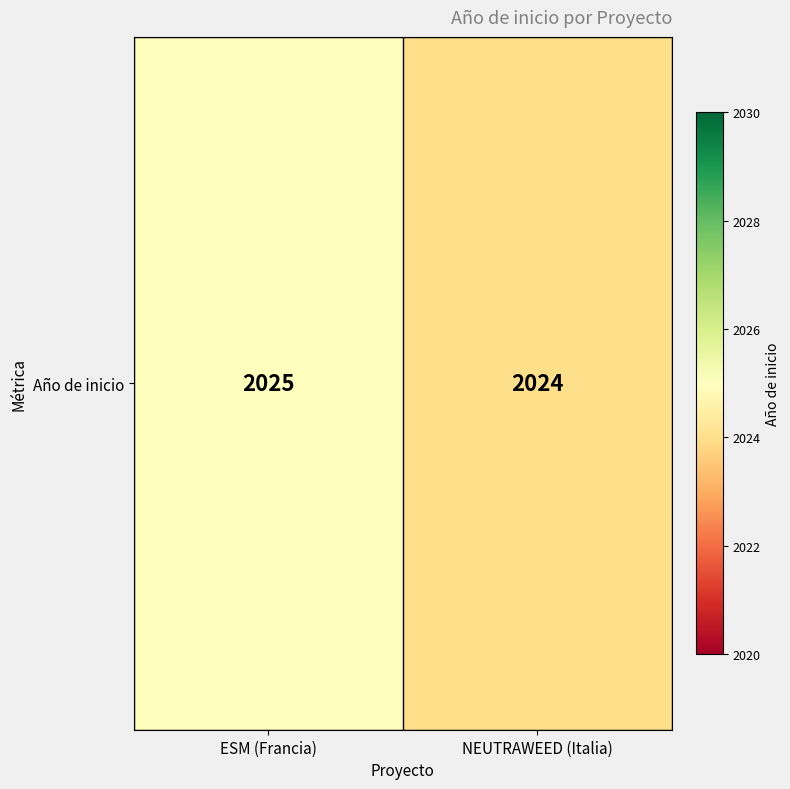

The chart shows a value of 2024 at NEUTRAWEED (Italia). True or false?

True